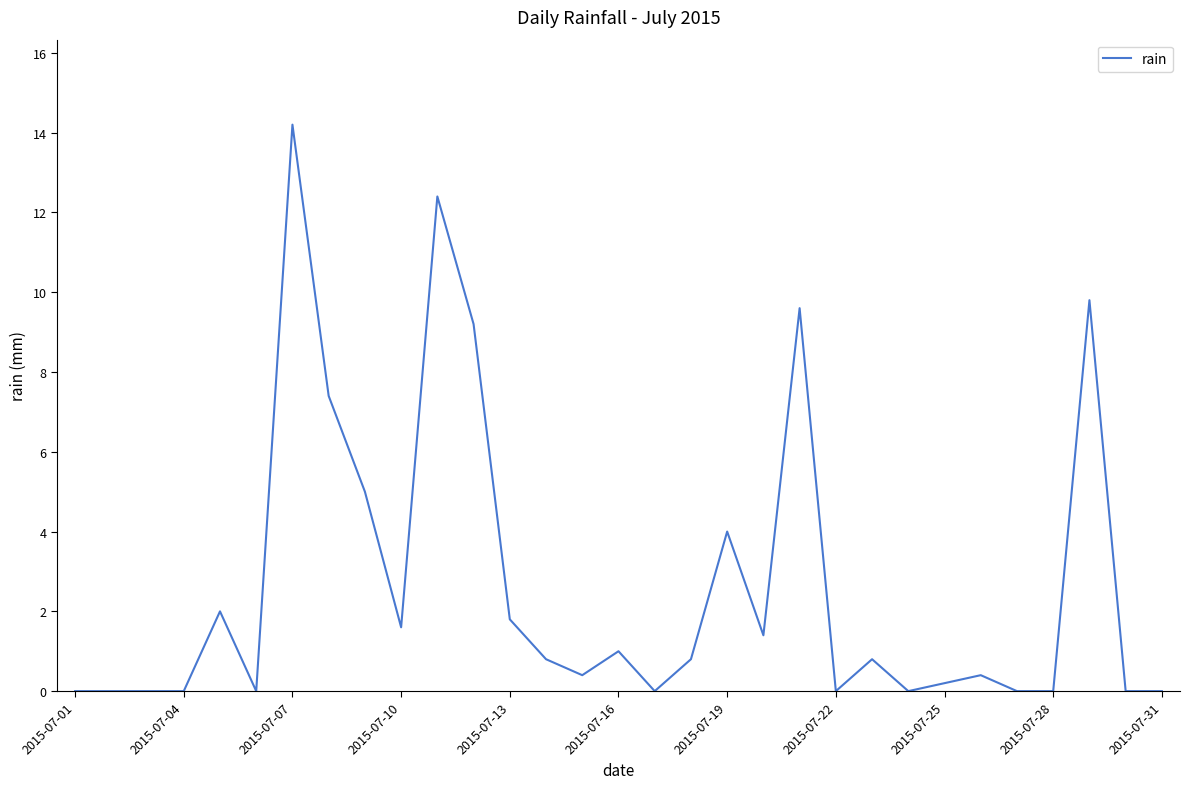

What is the greatest value displayed?

14.2